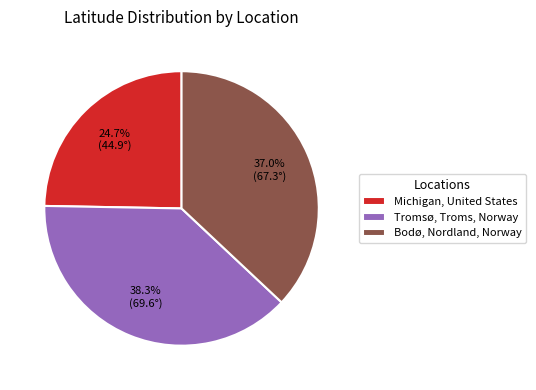

To the nearest percent, what is the average slice percentage?

33%